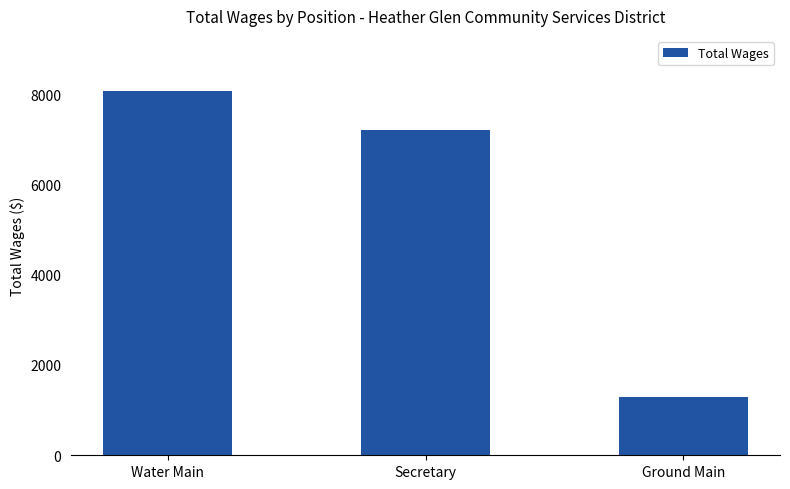

Which label corresponds to the smallest value in the chart?

Ground Main